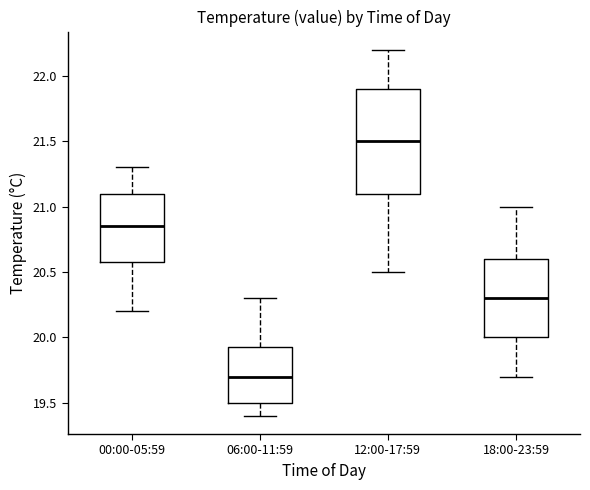

Reading left to right, transcribe this box plot: for each box, give where its median line is, the range the box spans, and where its two whiskers end, as read against the y-axis. The values are not printed on the chart, so give them approximately, as read against the axis.

00:00-05:59: median 20.85, box 20.60 to 21.10, whiskers 20.20 to 21.30
06:00-11:59: median 19.70, box 19.50 to 19.95, whiskers 19.40 to 20.30
12:00-17:59: median 21.50, box 21.10 to 21.90, whiskers 20.50 to 22.20
18:00-23:59: median 20.30, box 20.00 to 20.60, whiskers 19.70 to 21.00